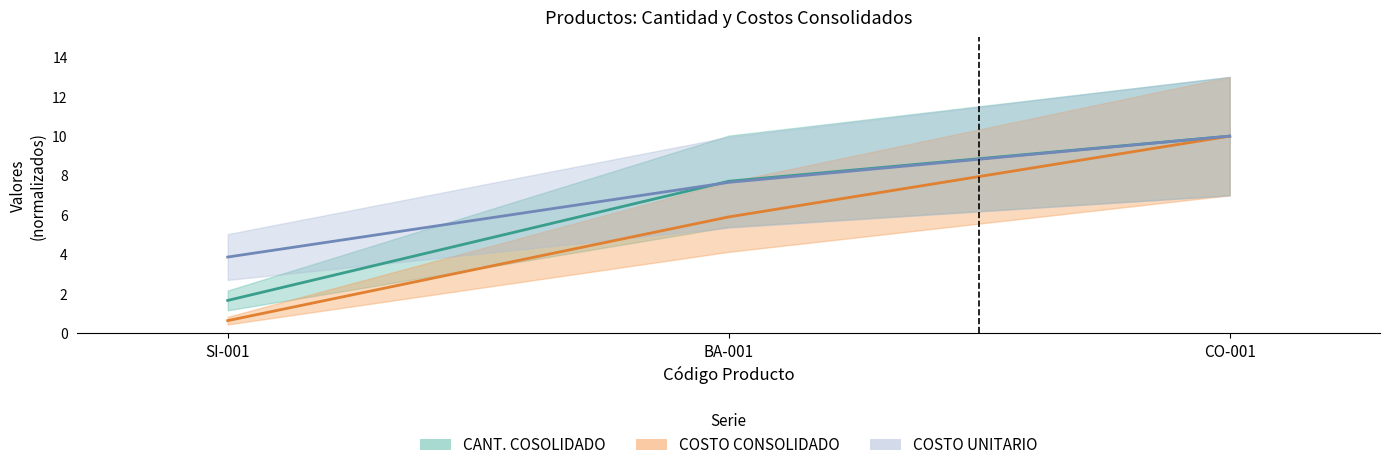

Which series has the largest total across all categories?

COSTO UNITARIO